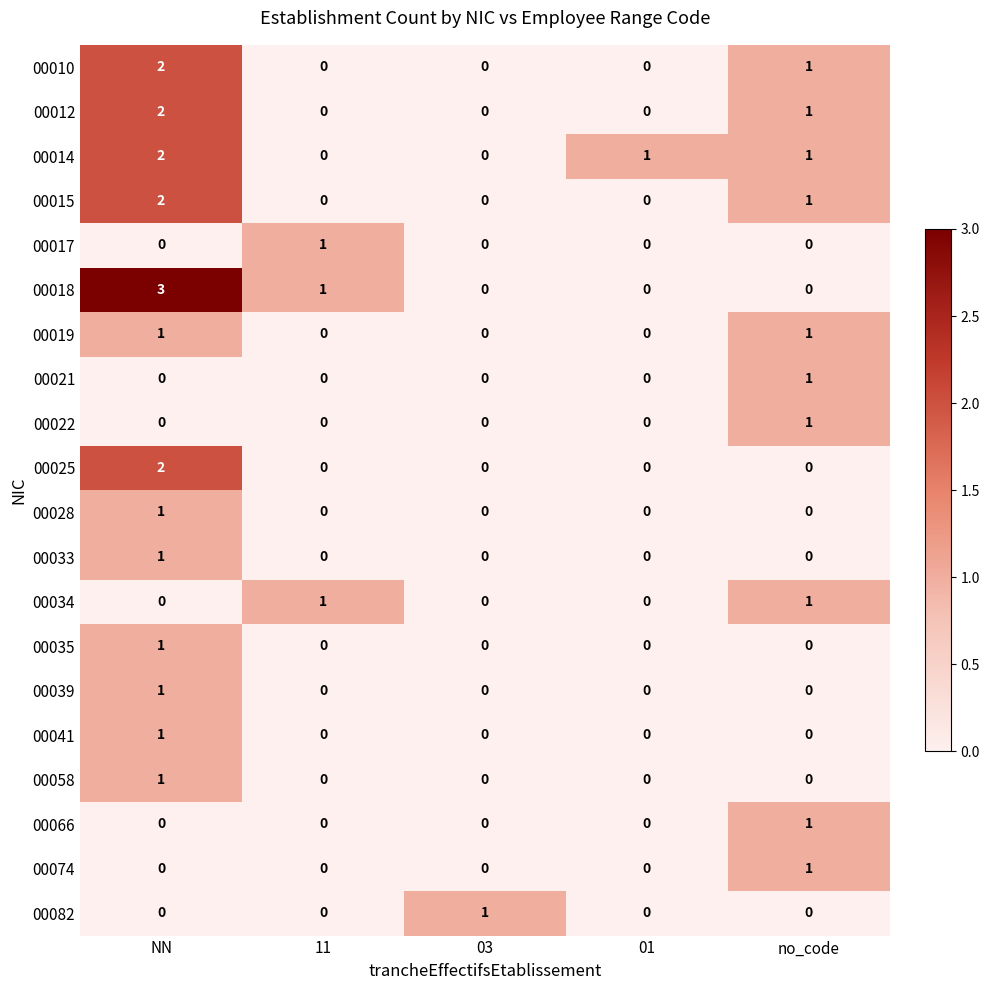

At which category is the sum across all series the highest?

NN